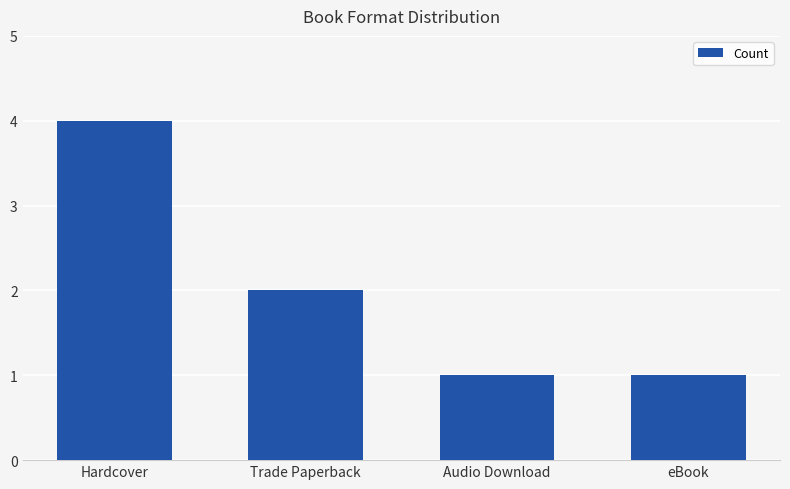

How many data points are less than 2?

2